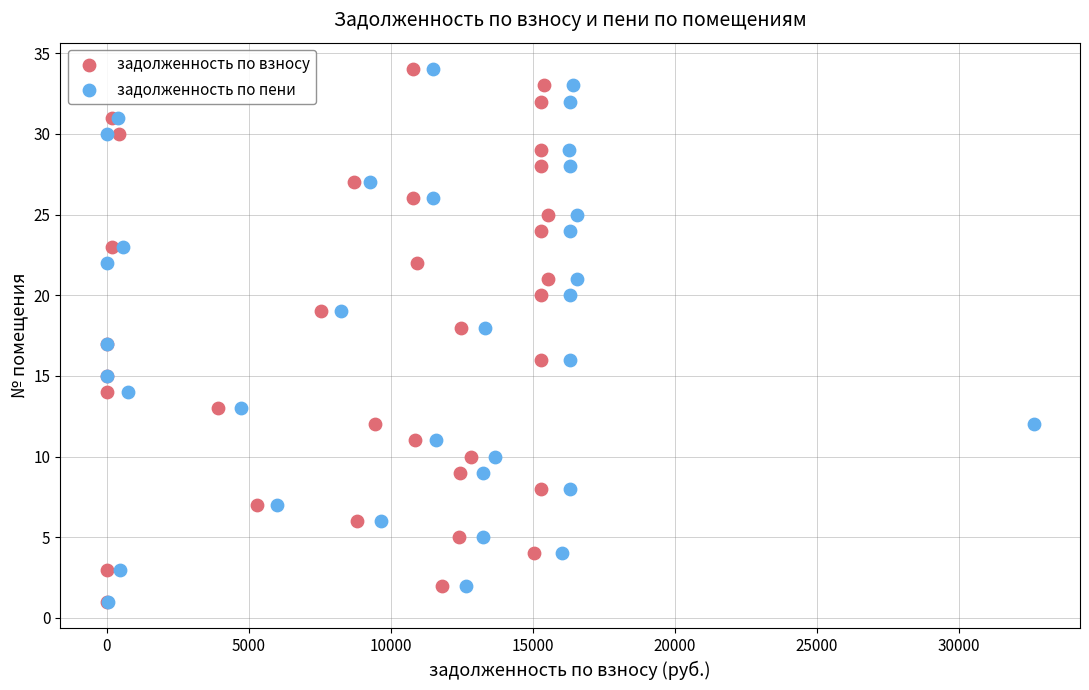

What are all the series names shown in the legend?

задолженность по взносу, задолженность по пени